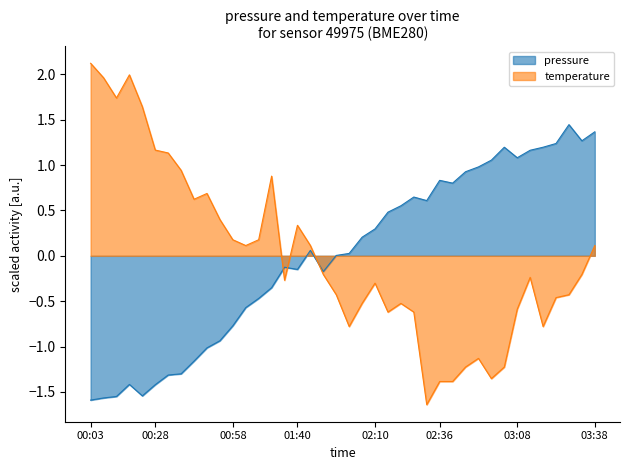

What is the total value across all series at 01:50?

-0.4